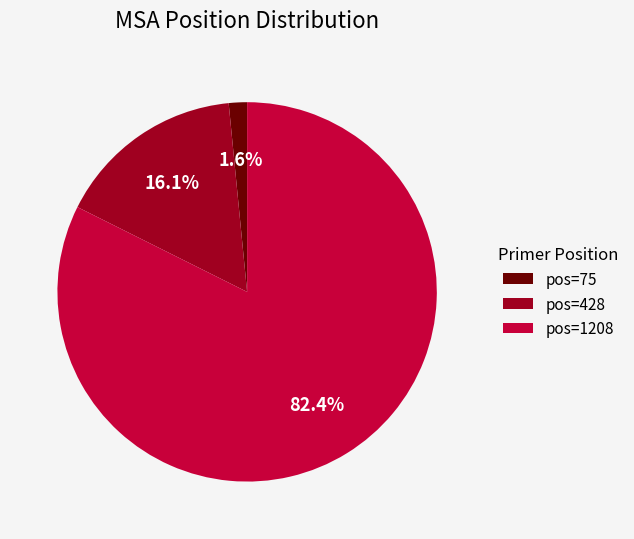

Which slice is the largest?

pos=1208